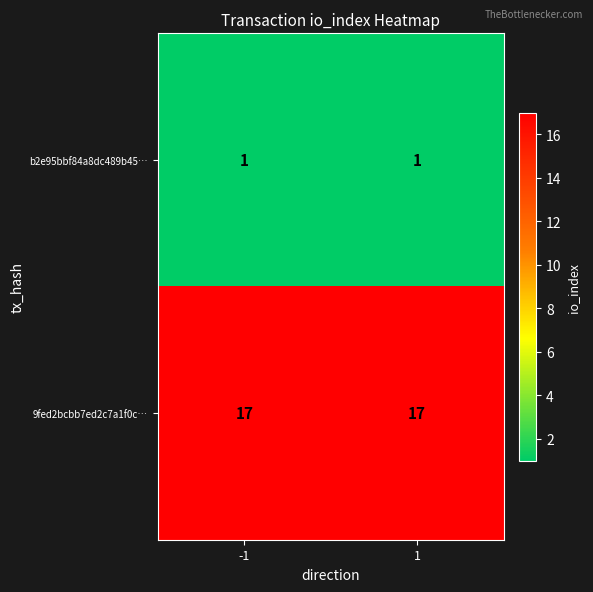

At -1, list the series in order from smallest to largest.

b2e95bbf84a8dc489b45…, 9fed2bcbb7ed2c7a1f0c…